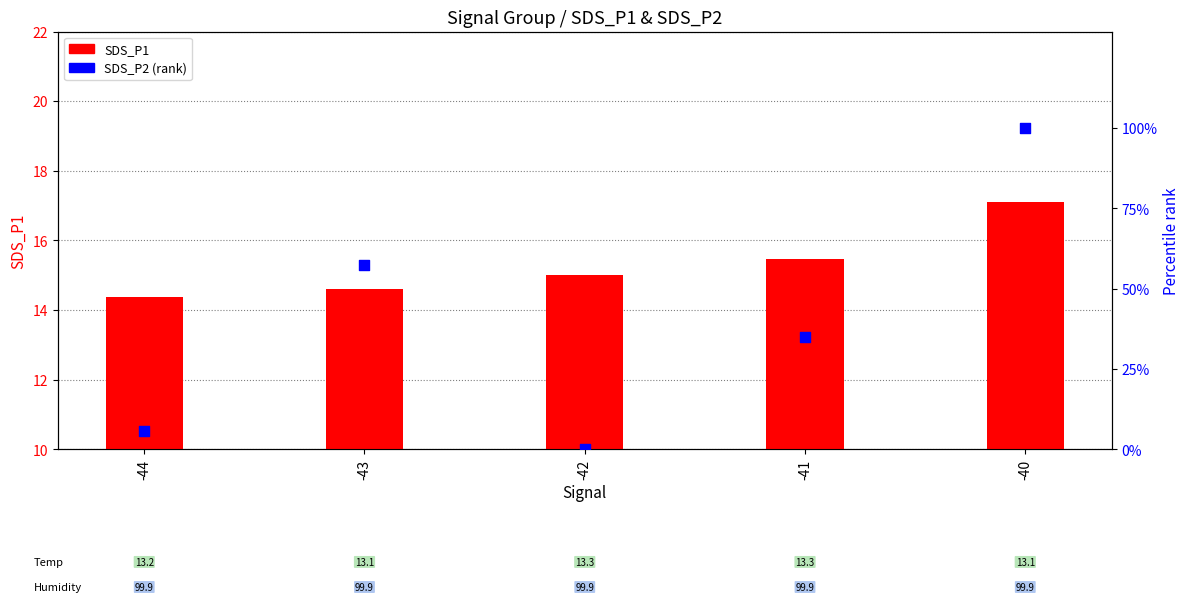

Which series contains the lowest Y value?

SDS_P2 (rank)